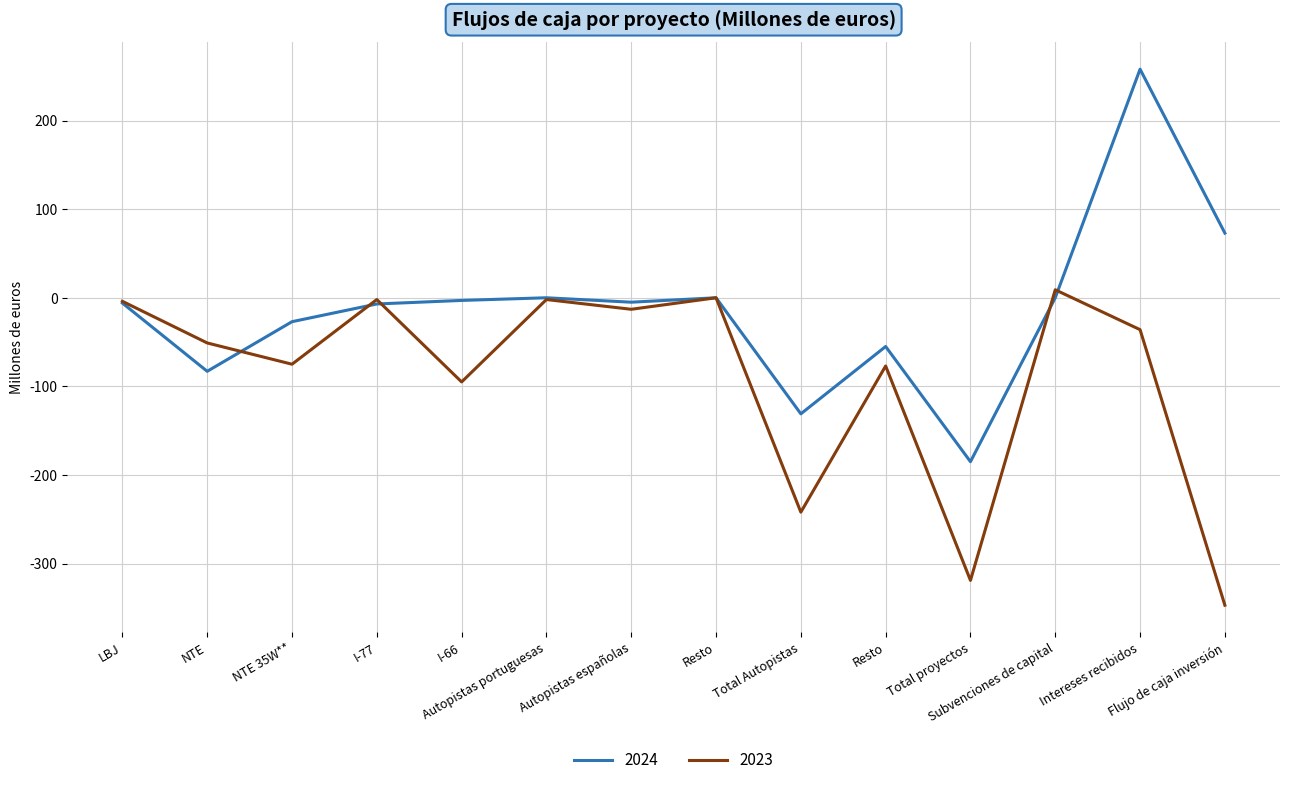

Reading left to right, extract all data points from this chart.

2024: LBJ=-6	NTE=-83	NTE 35W**=-27	I-77=-7	I-66=-3	Autopistas portuguesas=0	Autopistas españolas=-5	Resto=0	Total Autopistas=-131	Resto=-55	Total proyectos=-185	Subvenciones de capital=0	Intereses recibidos=258	Flujo de caja inversión=73
2023: LBJ=-4	NTE=-51	NTE 35W**=-75	I-77=-2	I-66=-95	Autopistas portuguesas=-2	Autopistas españolas=-13	Resto=0	Total Autopistas=-242	Resto=-77	Total proyectos=-319	Subvenciones de capital=9	Intereses recibidos=-36	Flujo de caja inversión=-347